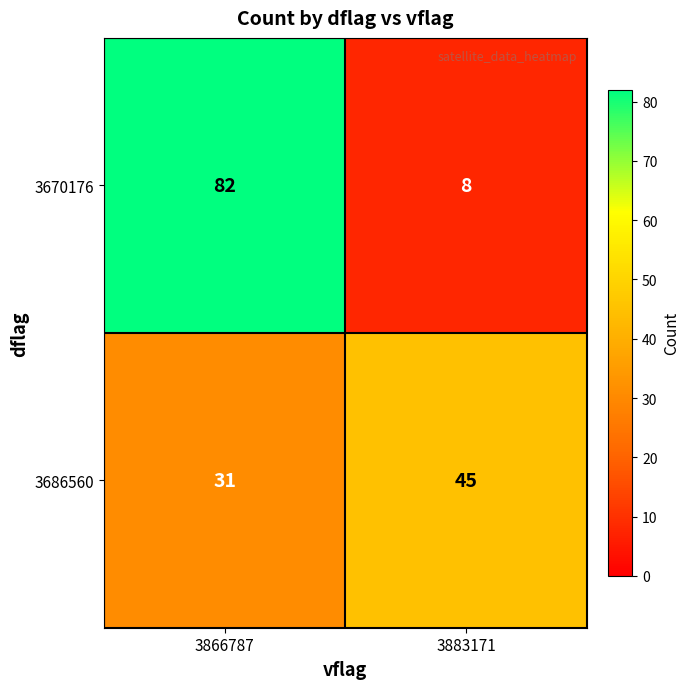

Rank the series by their maximum value, from lowest to highest.

3686560, 3670176